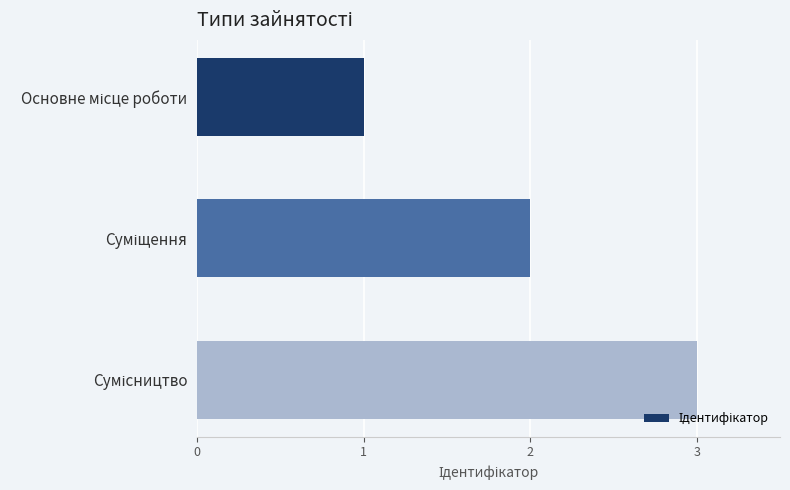

What is the greatest value displayed?

3